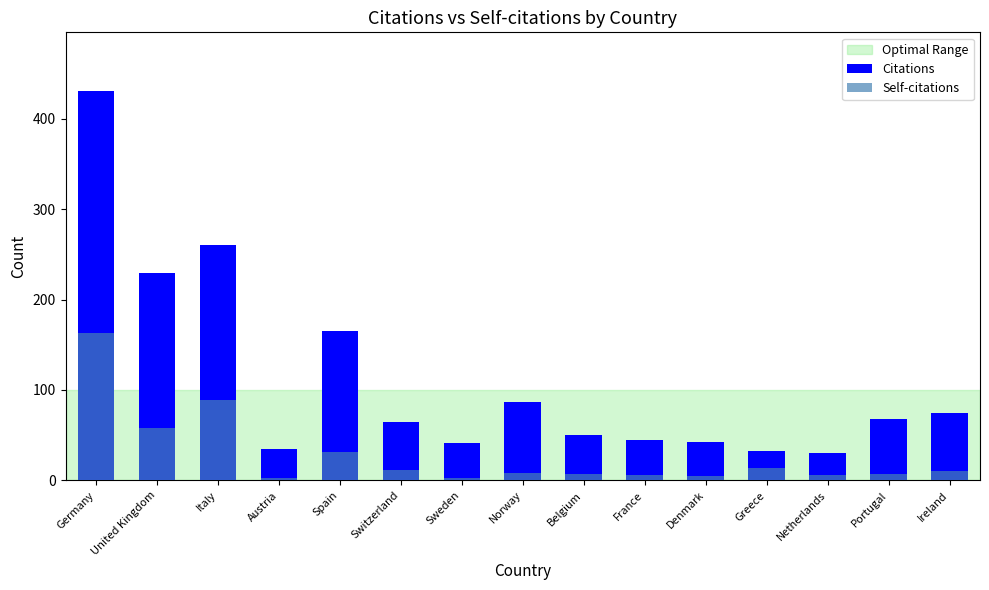

Reading right to left, transcribe all the data shown in this chart.

Citations: Ireland=74	Portugal=68	Netherlands=30	Greece=32	Denmark=42	France=45	Belgium=50	Norway=87	Sweden=41	Switzerland=65	Spain=165	Austria=35	Italy=260	United Kingdom=229	Germany=431
Self-citations: Ireland=10	Portugal=7	Netherlands=6	Greece=14	Denmark=5	France=6	Belgium=7	Norway=8	Sweden=3	Switzerland=11	Spain=31	Austria=3	Italy=89	United Kingdom=58	Germany=163